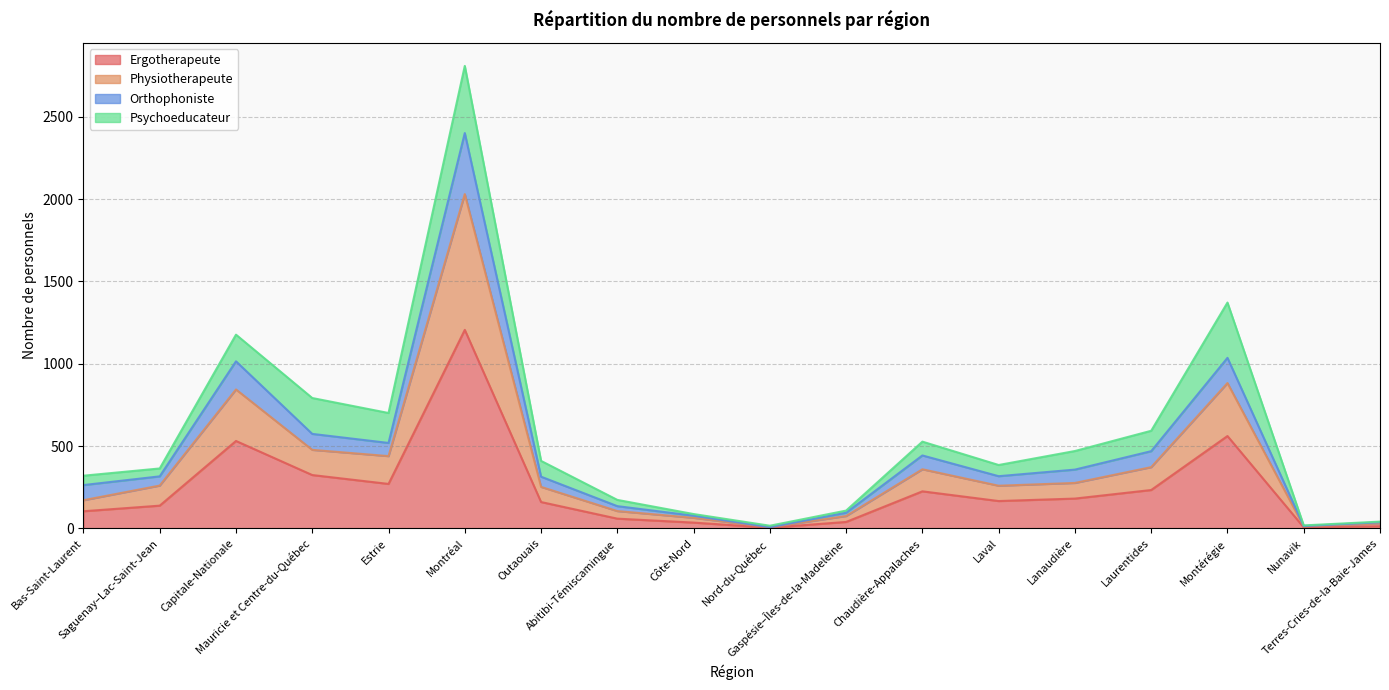

At which category is the sum across all series the highest?

Montréal